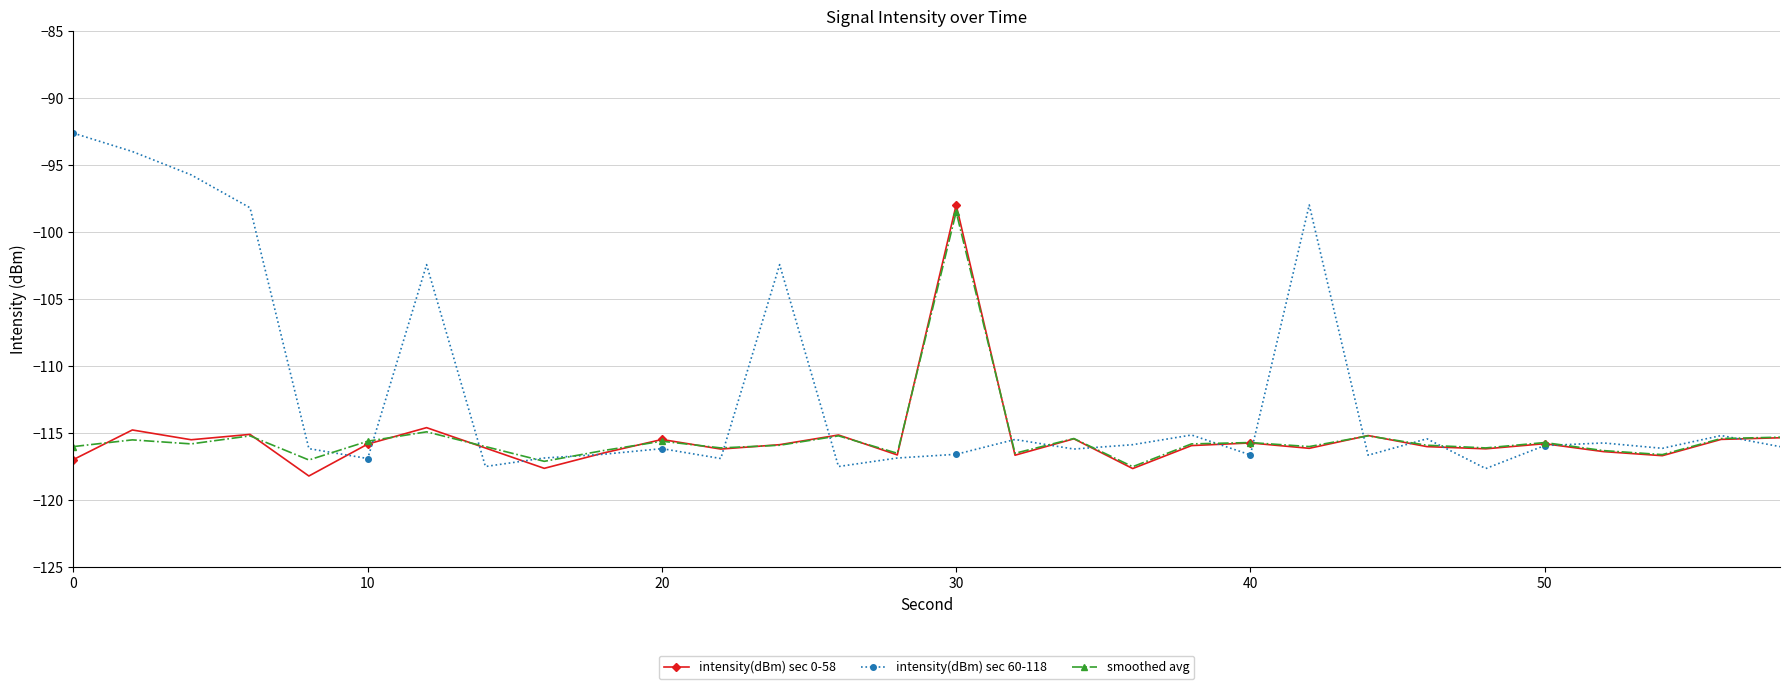

Which series has the largest total across all categories?

intensity(dBm) sec 60-118